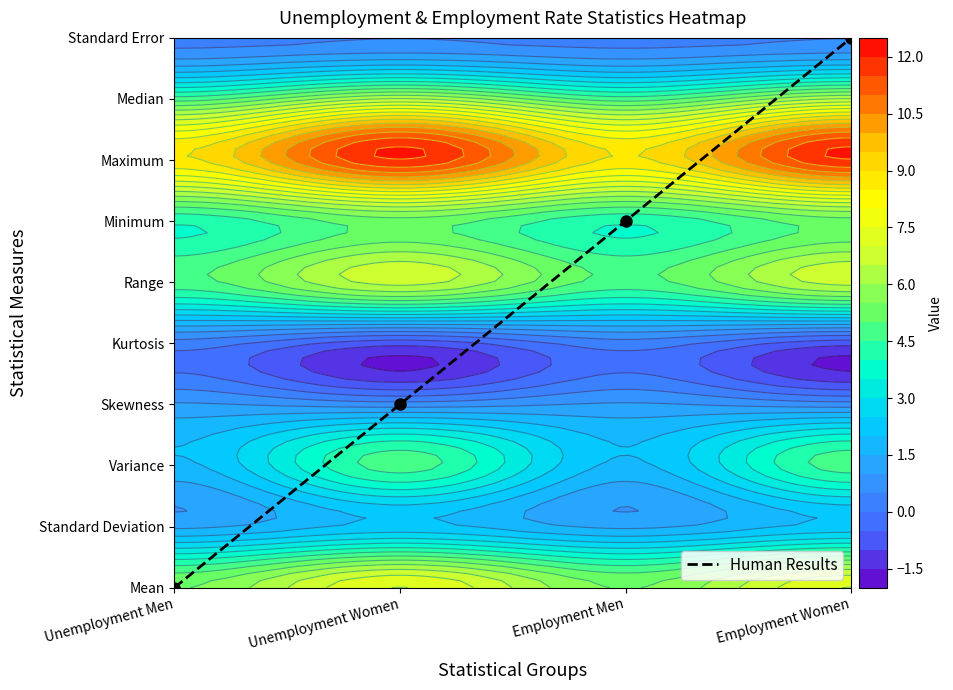

Between Employment Men and Unemployment Women, which is larger?

Employment Men